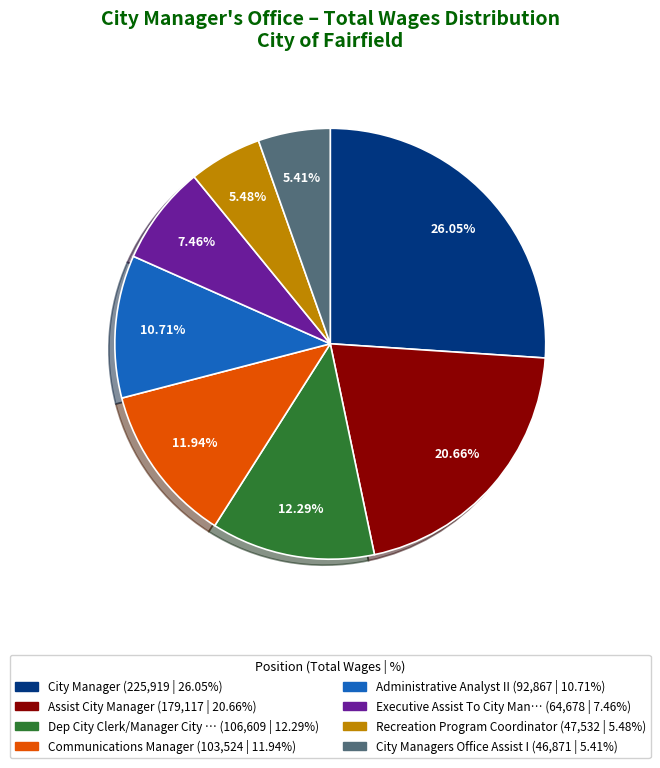

Is there a majority slice in this chart?

No